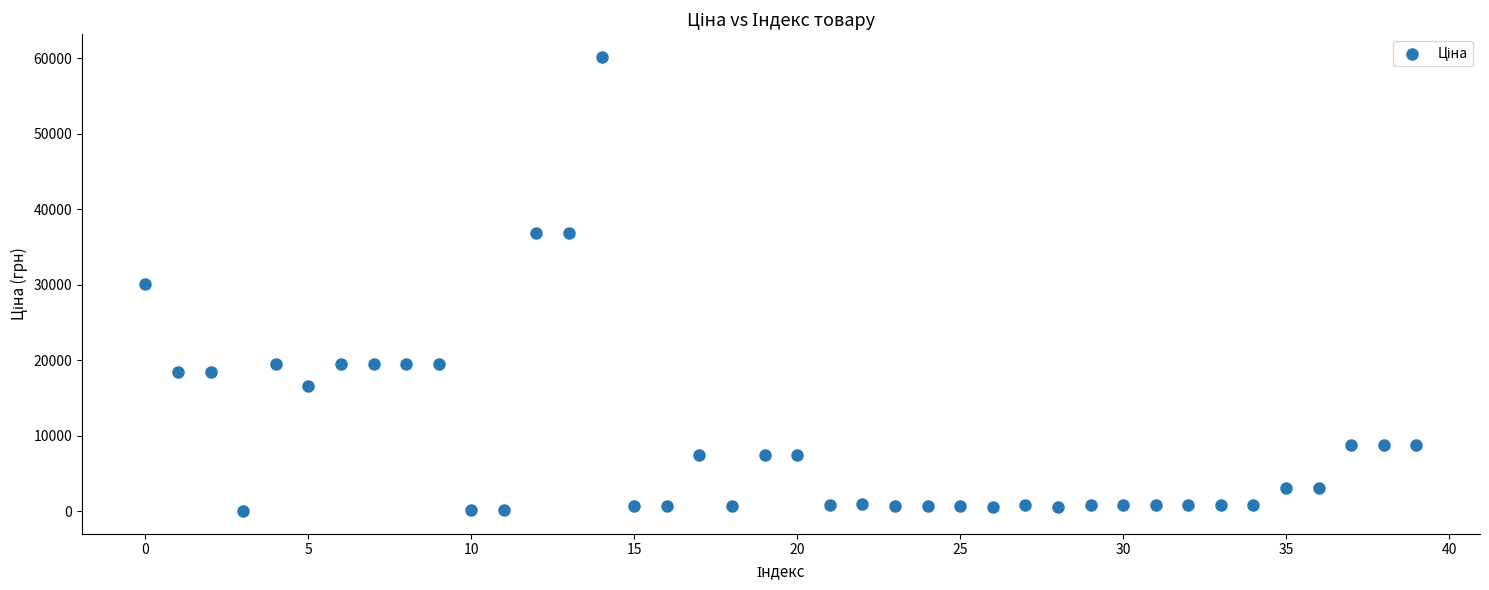

What is the range of Y values (max minus min)?

60173.5